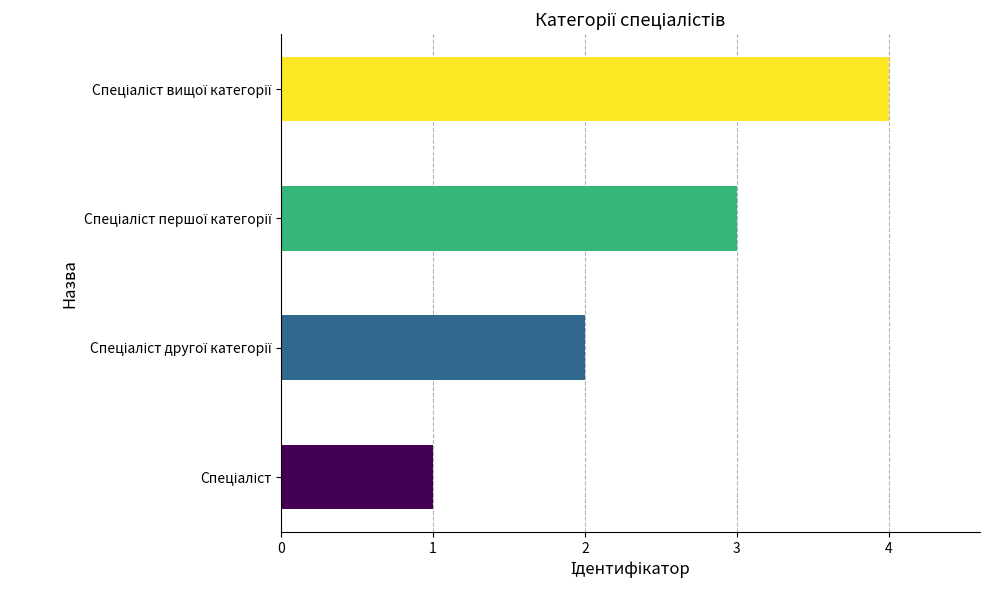

How many data points does each series have?

4